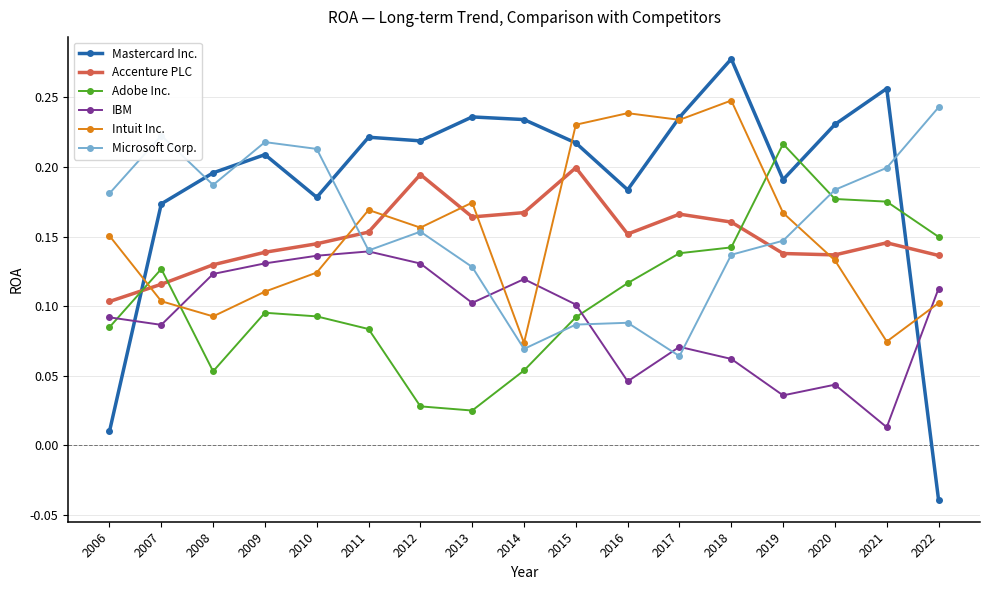

Which category has the lowest value across all series?

2022